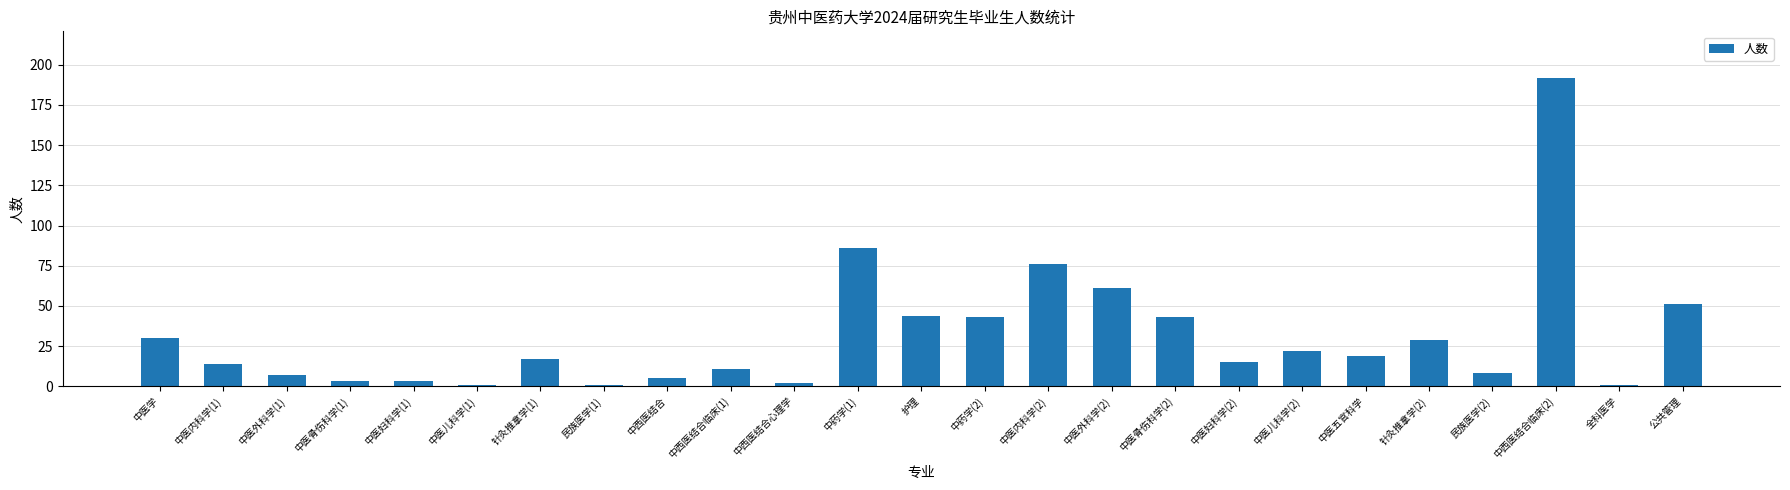

What position from the left is 中医儿科学(1)?

6